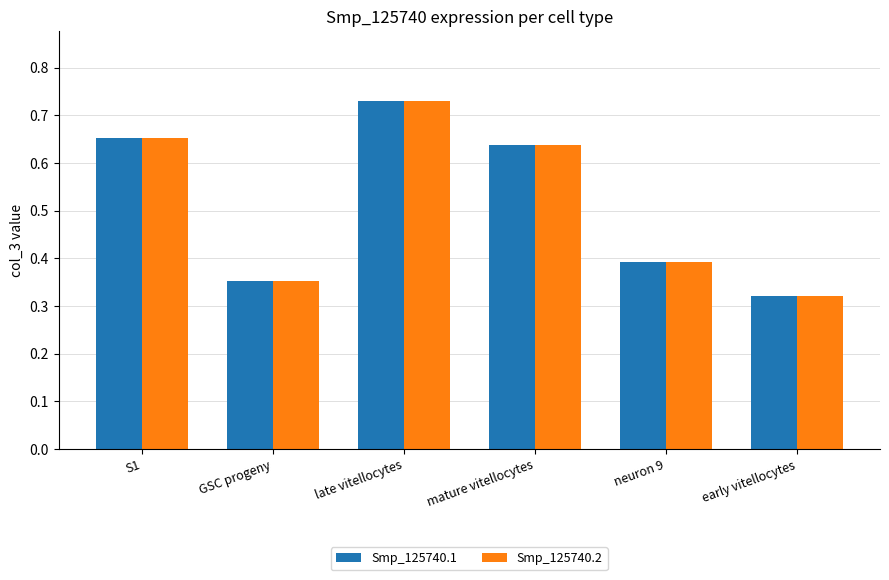

What position from the left is mature vitellocytes?

4